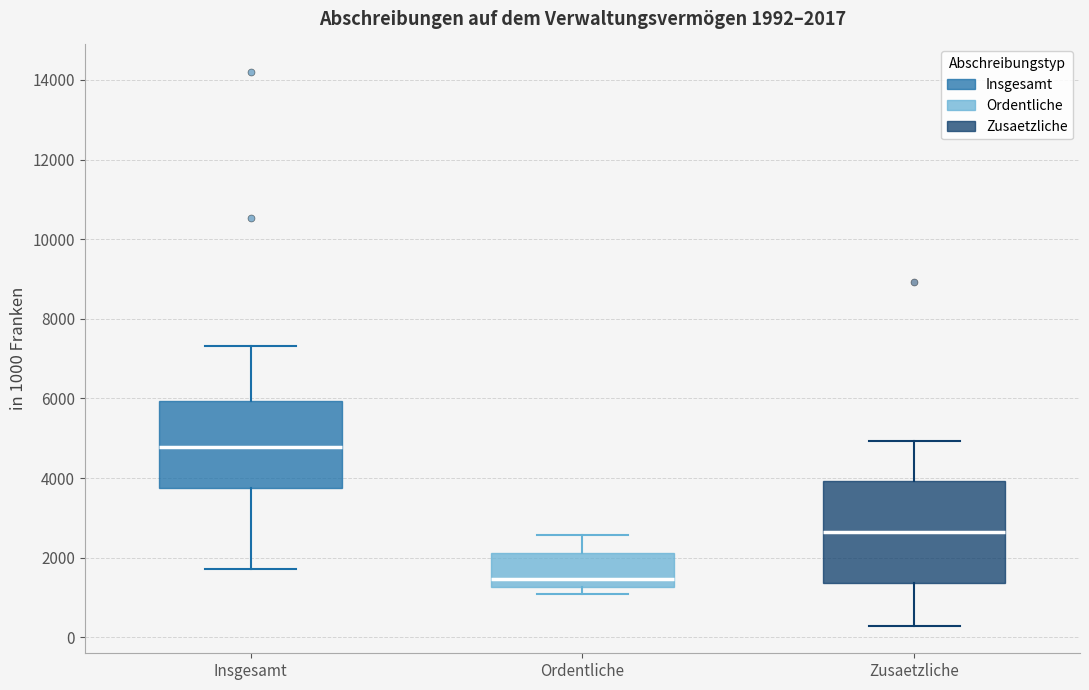

Which box has the highest median line?

Insgesamt